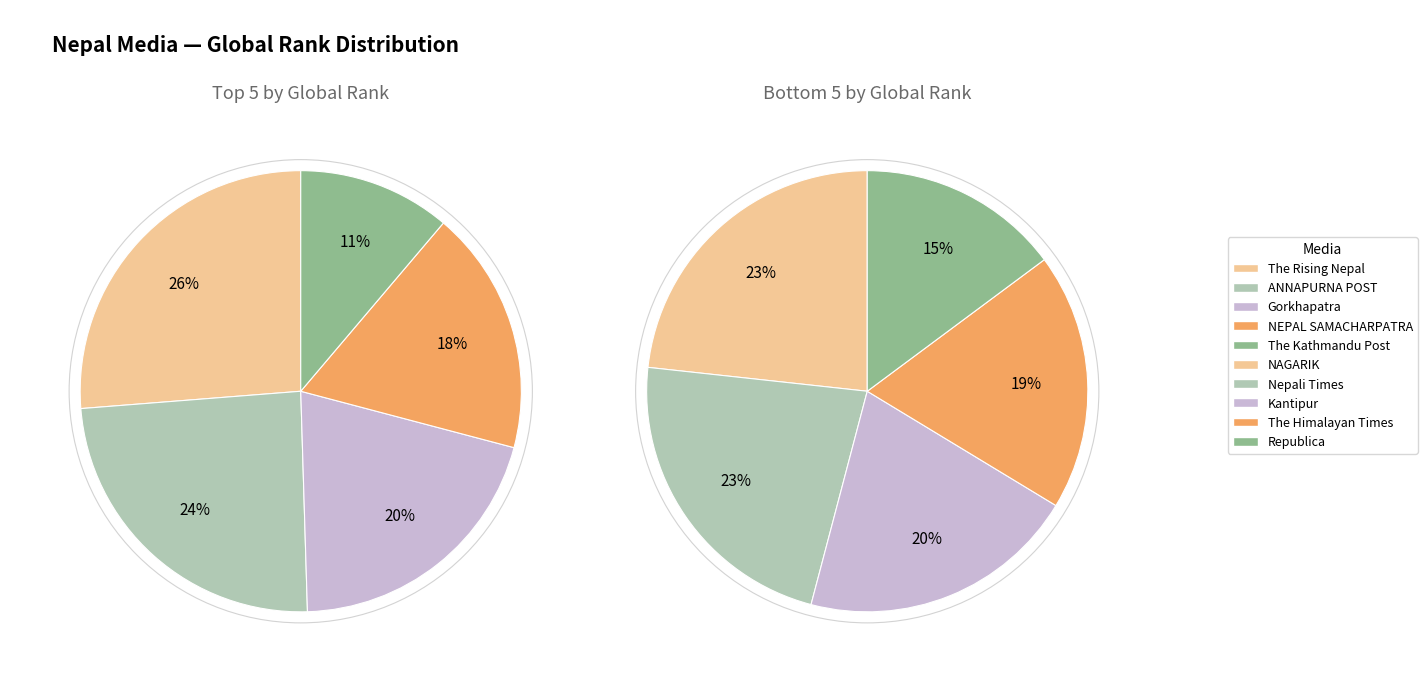

How many segments does this pie chart have?

10